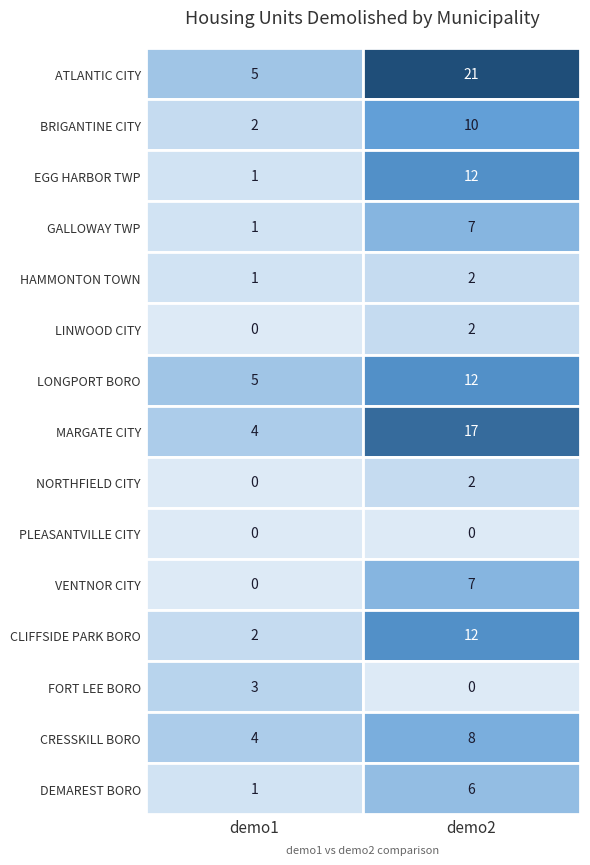

Rank the series at 0 from highest to lowest value.

ATLANTIC CITY, LONGPORT BORO, MARGATE CITY, CRESSKILL BORO, FORT LEE BORO, BRIGANTINE CITY, CLIFFSIDE PARK BORO, EGG HARBOR TWP, GALLOWAY TWP, HAMMONTON TOWN, DEMAREST BORO, LINWOOD CITY, NORTHFIELD CITY, PLEASANTVILLE CITY, VENTNOR CITY